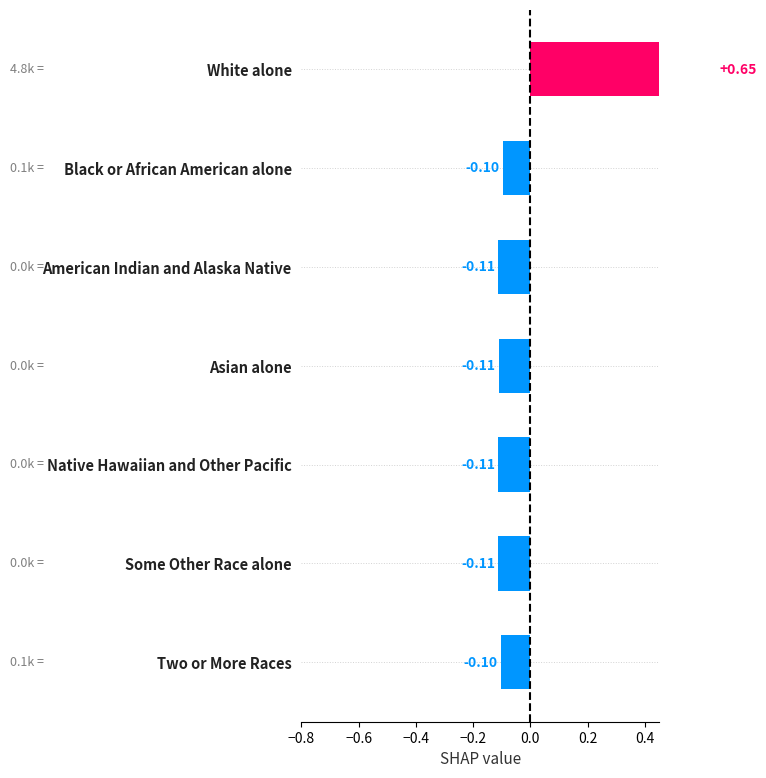

Reading left to right, transcribe all the data shown in this chart.

0.7	-0.1	-0.1	-0.1	-0.1	-0.1	-0.1